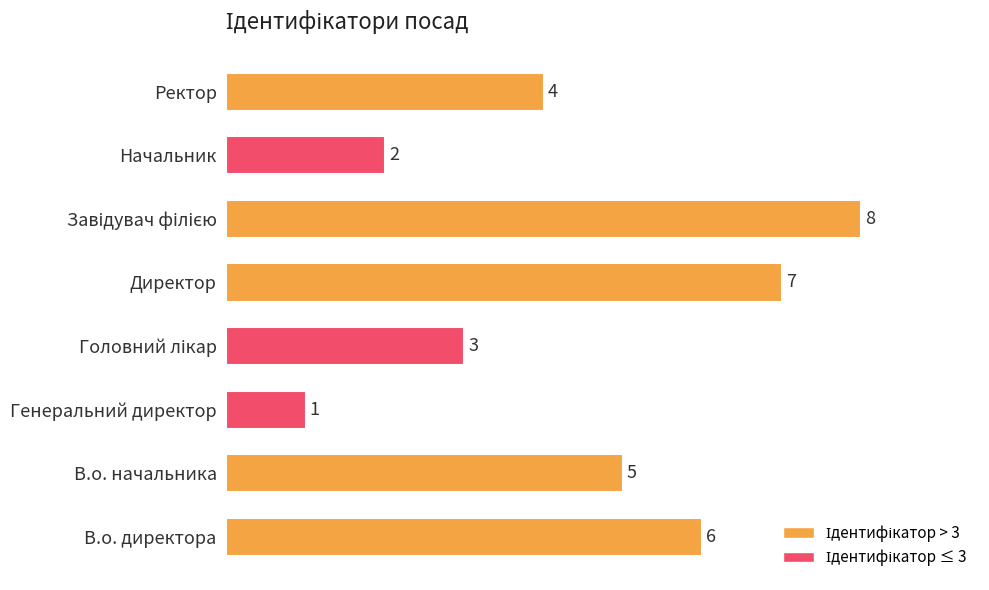

The value at В.о. начальника is 1. True or false?

False